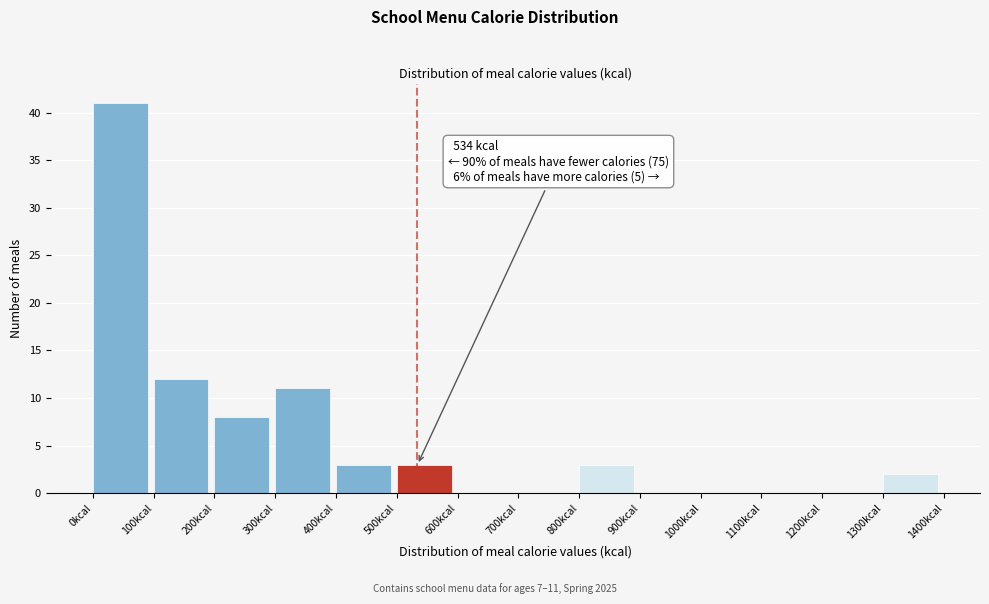

Over which range of the x-axis is the bar tallest?

0 to 100